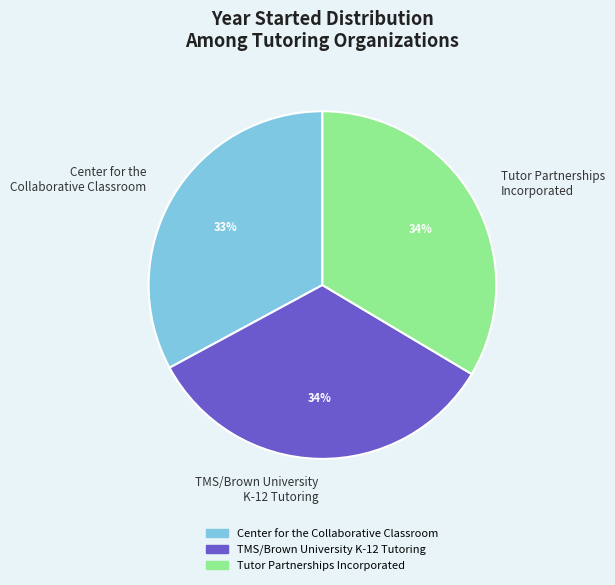

The Tutor Partnerships Incorporated slice represents 34% of the pie. True or false?

True